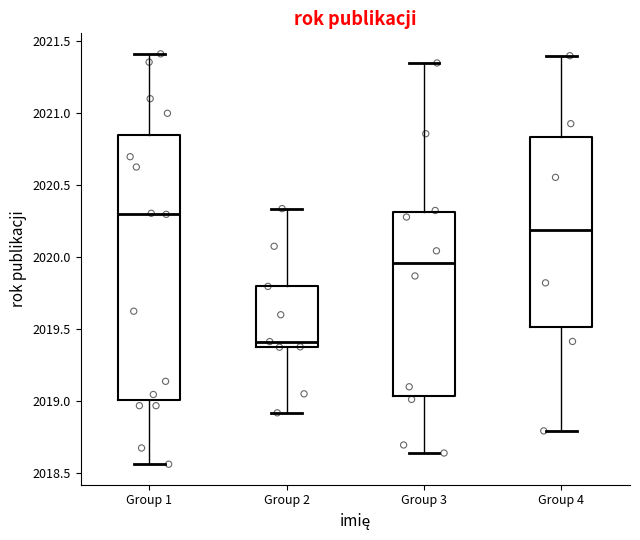

Where is the upper edge of the box for Group 4 on the y-axis? The values are not printed on the chart, so give them approximately, as read against the axis.

2020.85